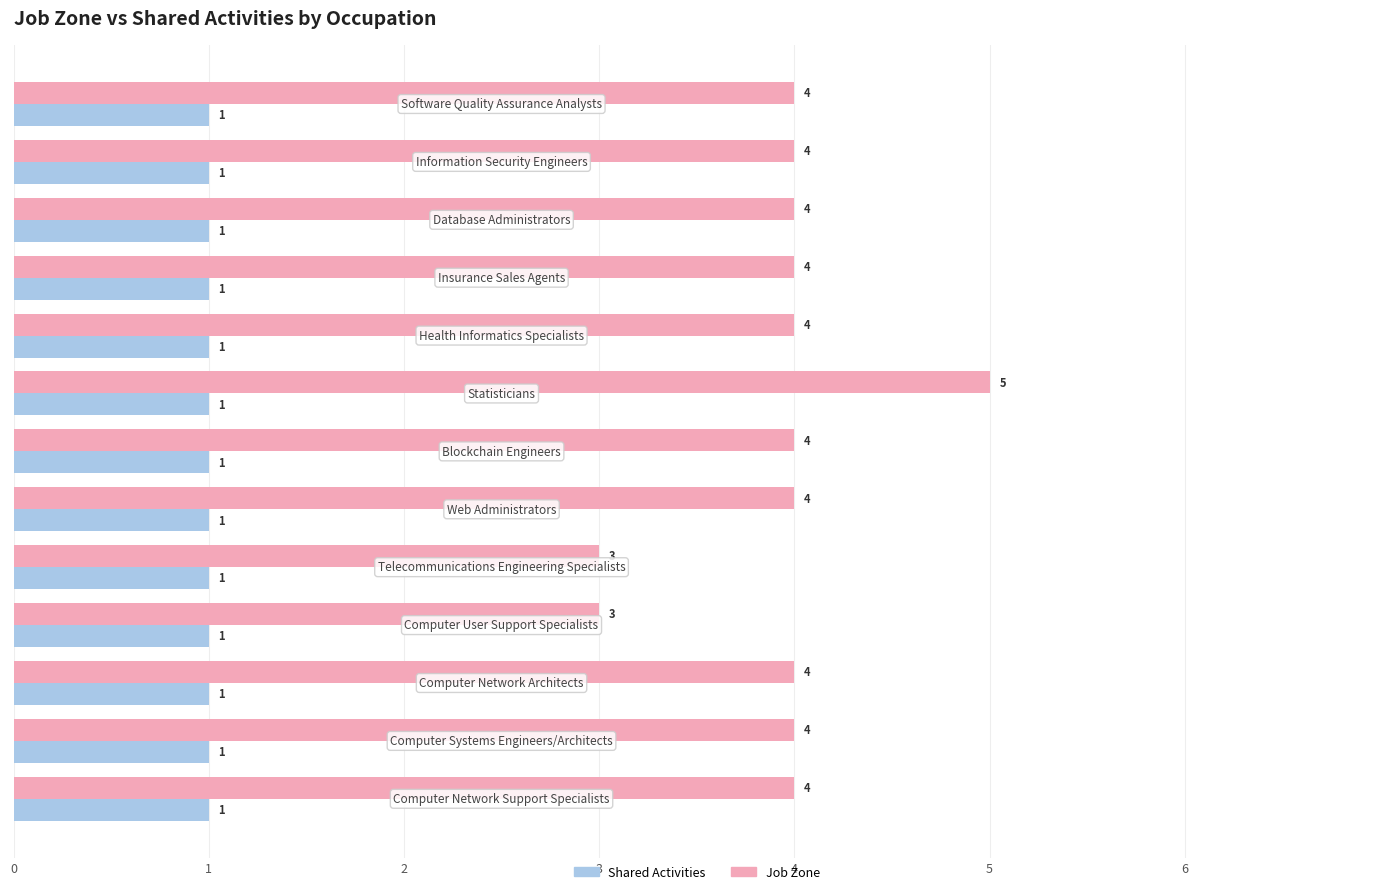

Which series has the largest range (max minus min)?

Job Zone